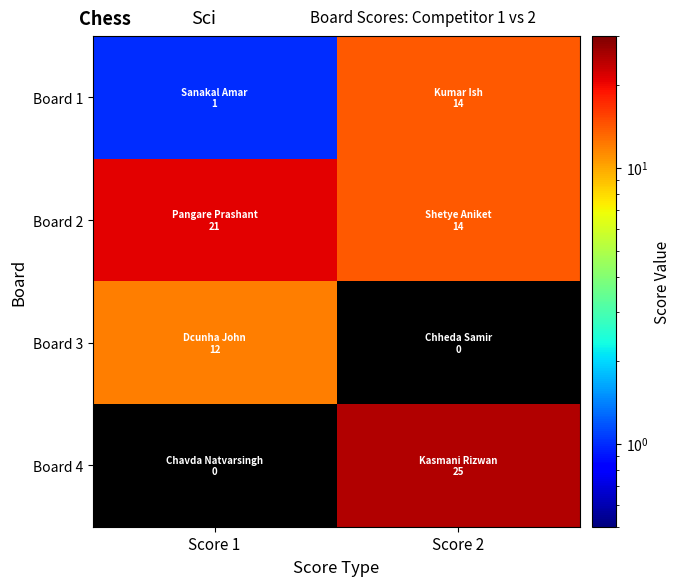

List the series in order of their peak value, highest first.

Board 4, Board 2, Board 1, Board 3